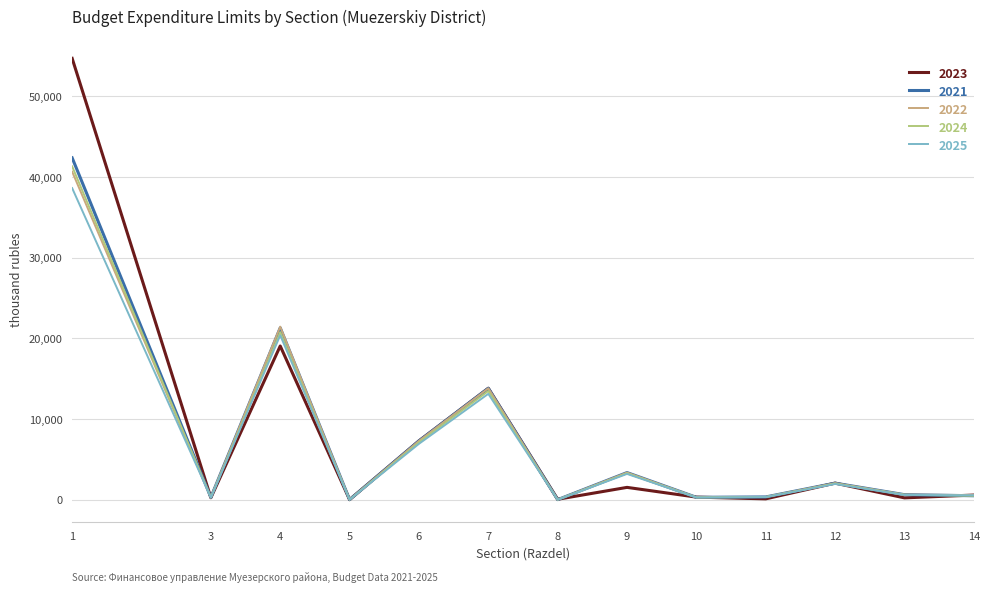

What is the maximum value shown in the chart?

54674.4